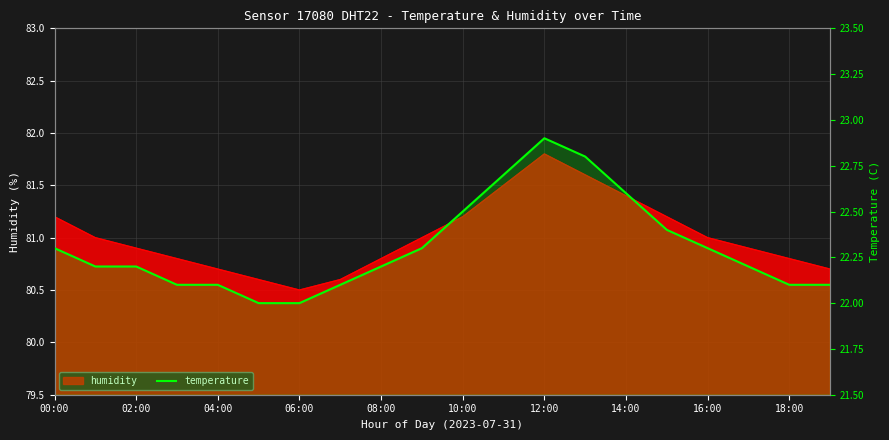

Does the chart display data point markers on the line(s)?

No